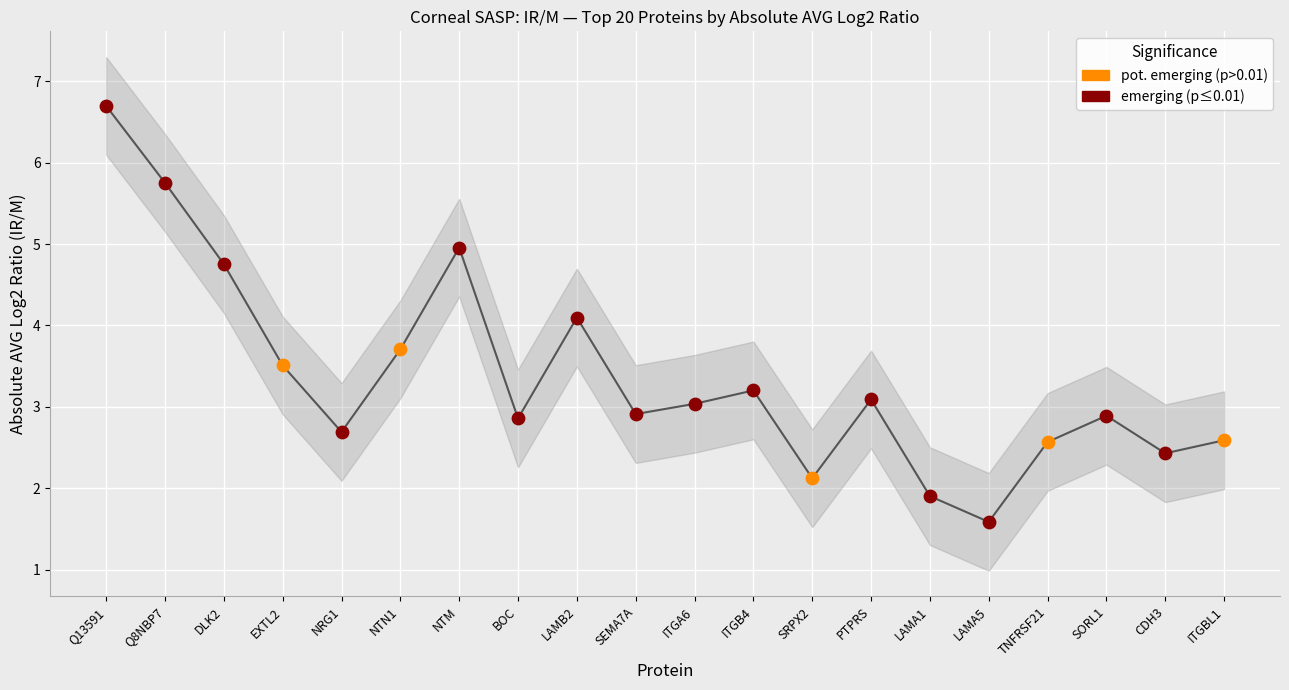

Which series reaches the minimum Y coordinate?

emerging (p≤0.01)